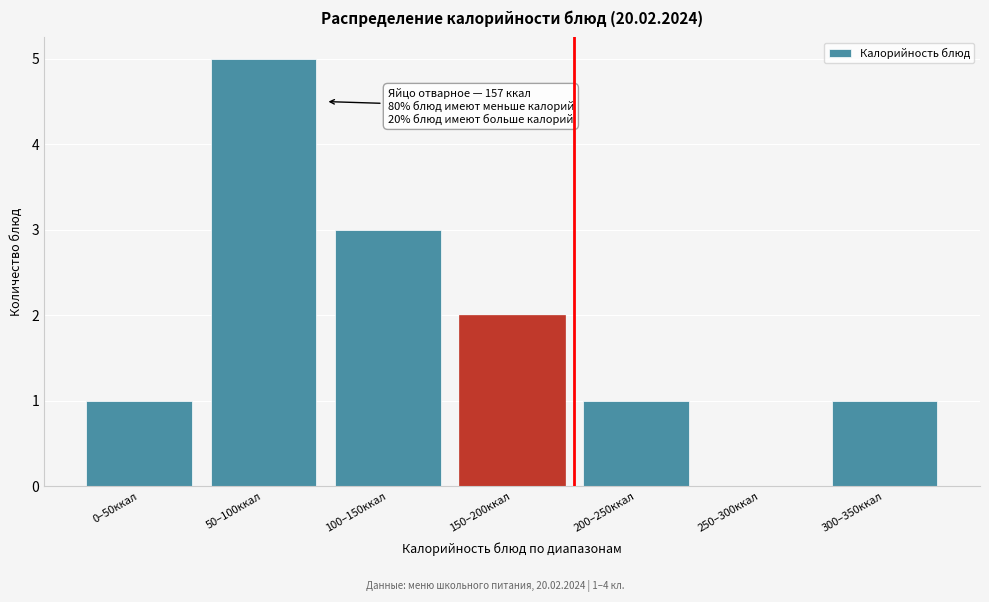

Reading left to right, what are all the values shown in this chart?

0–50ккал=1	50–100ккал=5	100–150ккал=3	150–200ккал=2	200–250ккал=1	250–300ккал=0	300–350ккал=1